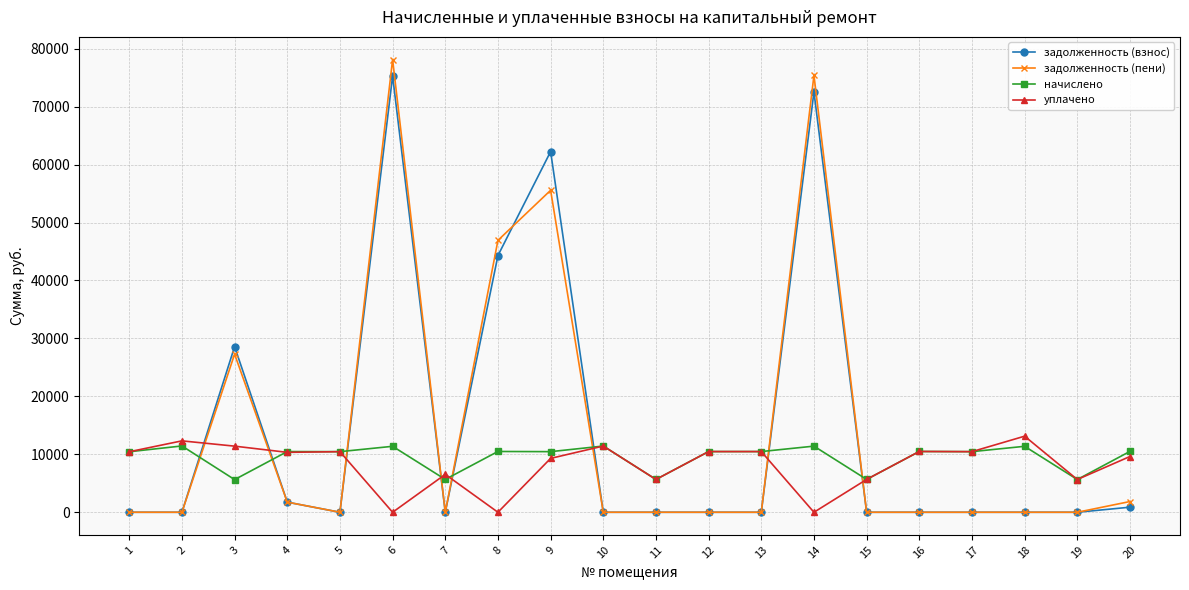

At how many categories does at least one series exceed 7839?

16